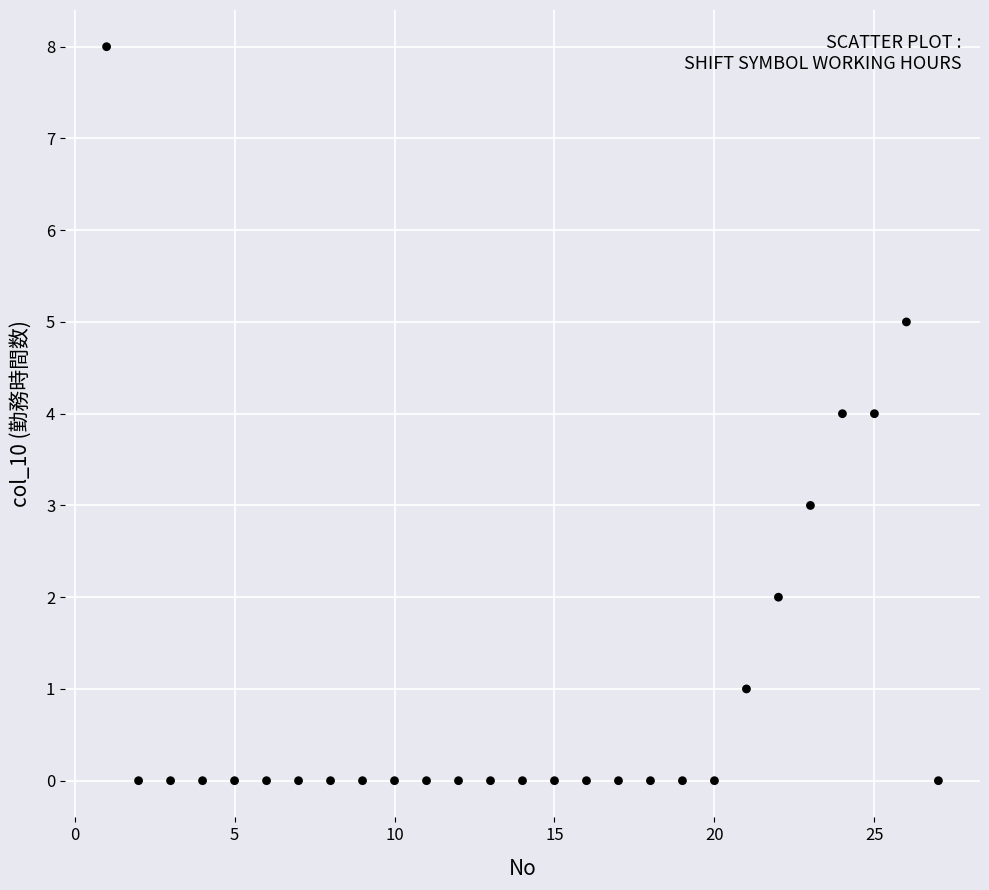

What is the range of X values (max minus min)?

26